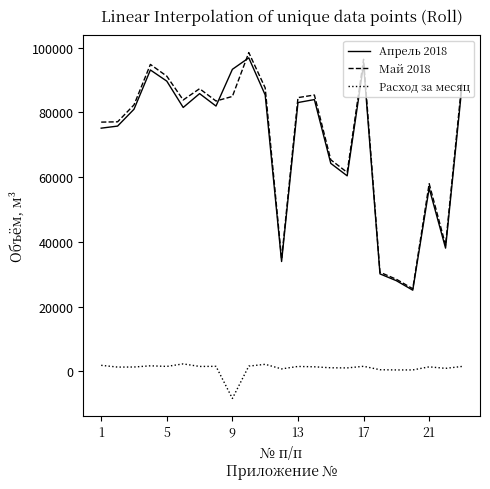

What is the difference between the maximum and second lowest values in the Май 2018 series?

70001